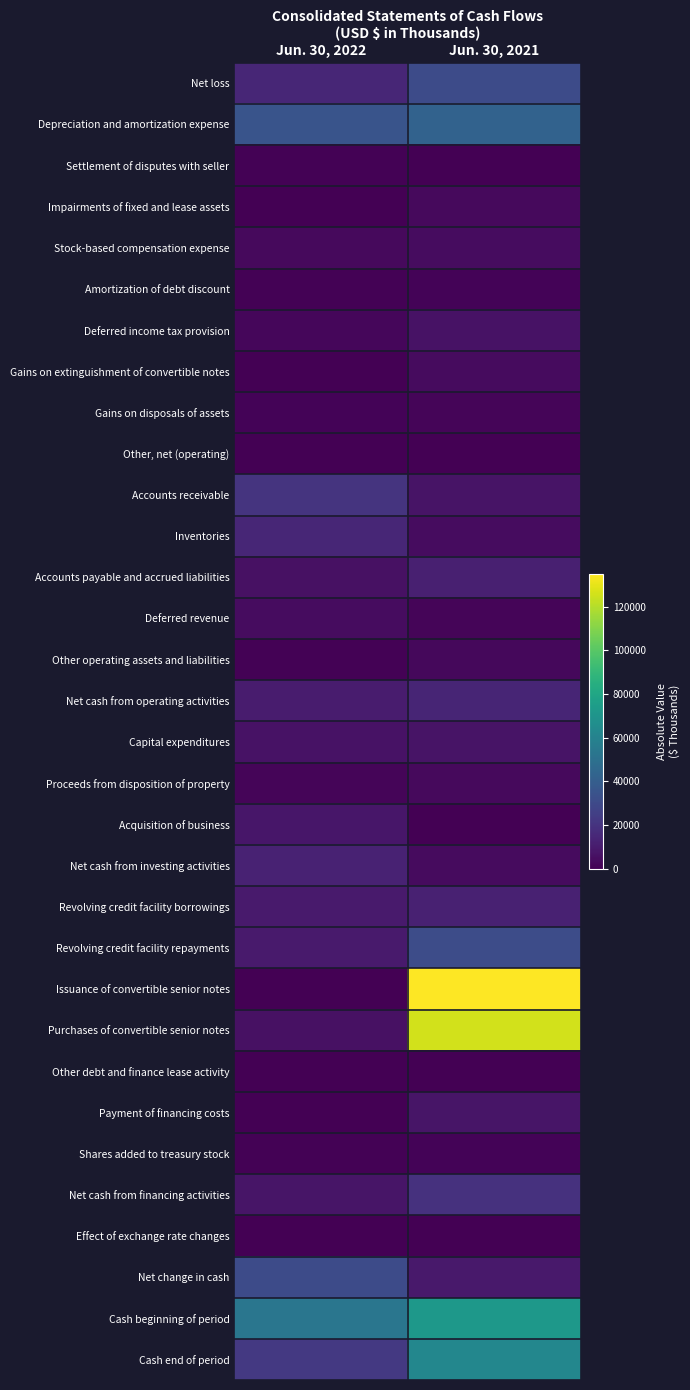

Rank the series by their maximum value, from lowest to highest.

Effect of exchange rate changes, Other debt and finance lease activity, Other, net (operating), Settlement of disputes with seller, Amortization of debt discount, Shares added to treasury stock, Gains on disposals of assets, Other operating assets and liabilities, Proceeds from disposition of property, Impairments of fixed and lease assets, Gains on extinguishment of convertible notes, Deferred revenue, Stock-based compensation expense, Deferred income tax provision, Capital expenditures, Payment of financing costs, Acquisition of business, Accounts payable and accrued liabilities, Revolving credit facility borrowings, Net cash from investing activities, Net cash from operating activities, Inventories, Net cash from financing activities, Accounts receivable, Net change in cash, Net loss, Revolving credit facility repayments, Depreciation and amortization expense, Cash end of period, Cash beginning of period, Purchases of convertible senior notes, Issuance of convertible senior notes